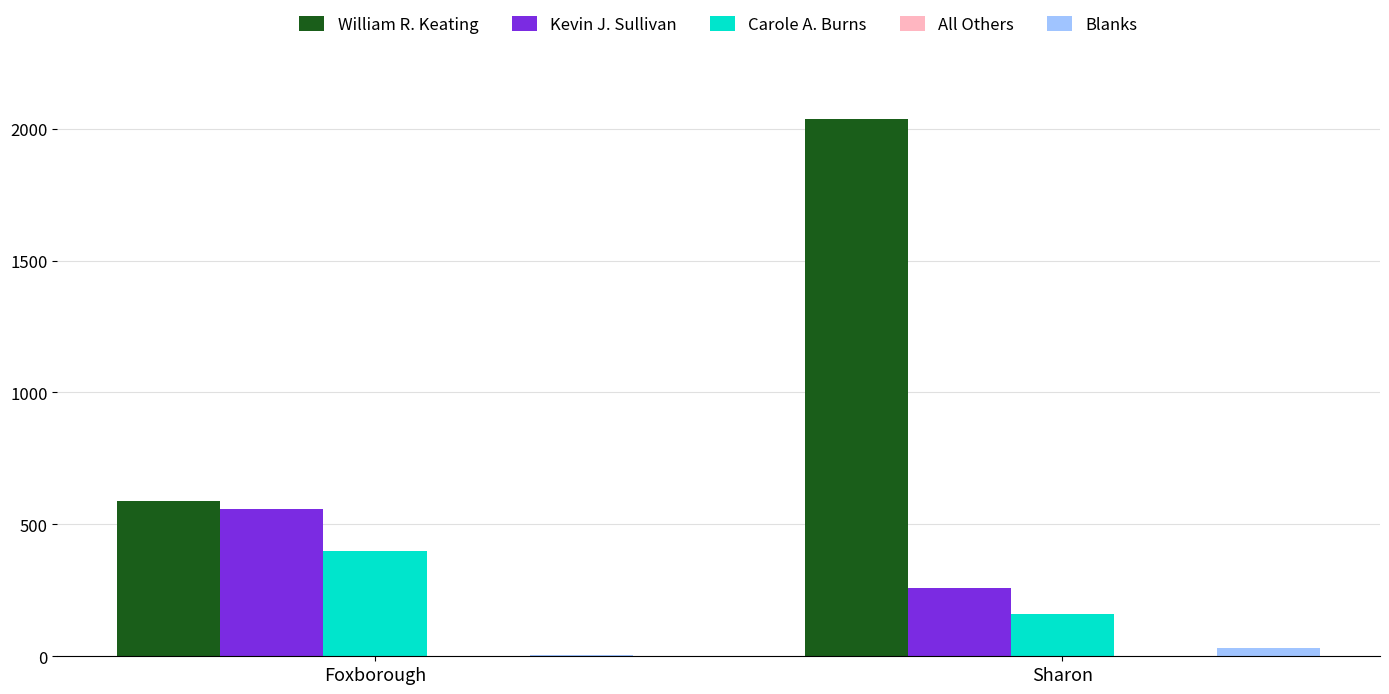

True or false: Carole A. Burns has a value of 134 at Foxborough.

False